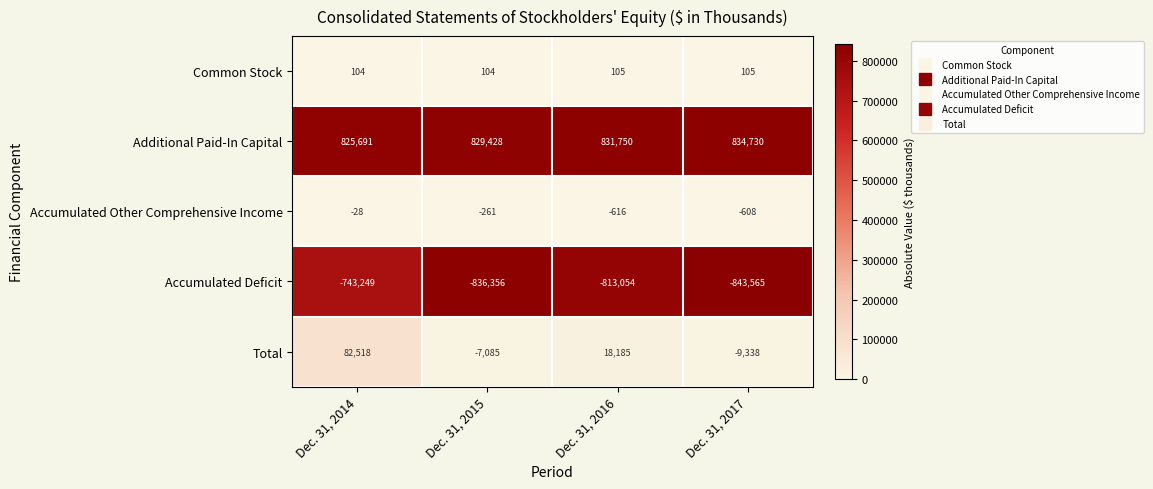

What is the approximate value of Additional Paid-In Capital at Dec. 31, 2016, to the nearest 50?

831750